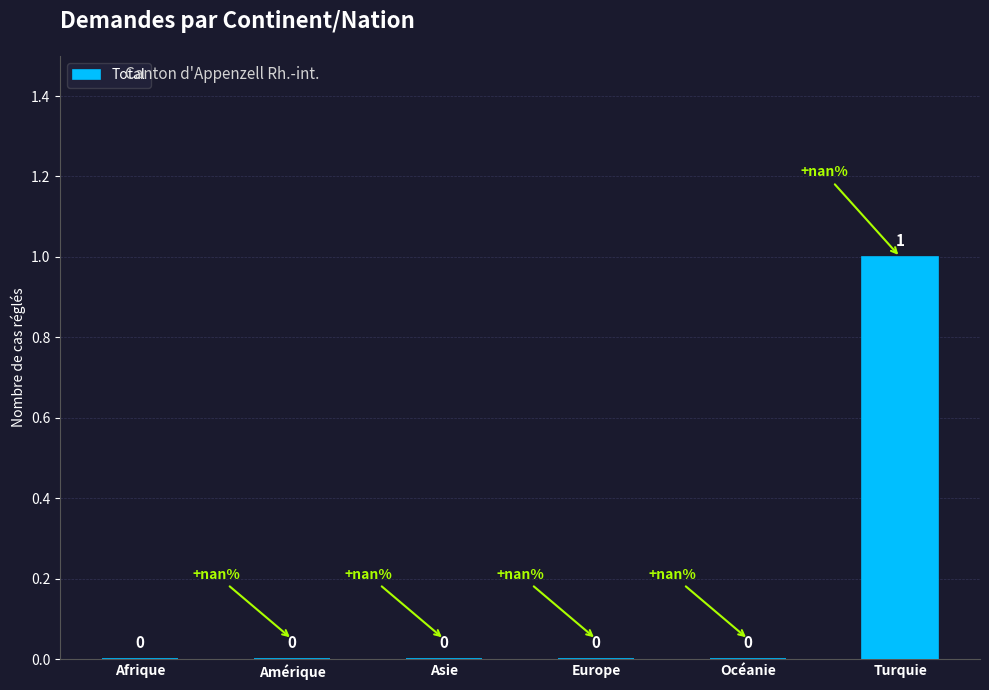

Is it true that the value at Europe is -1?

False